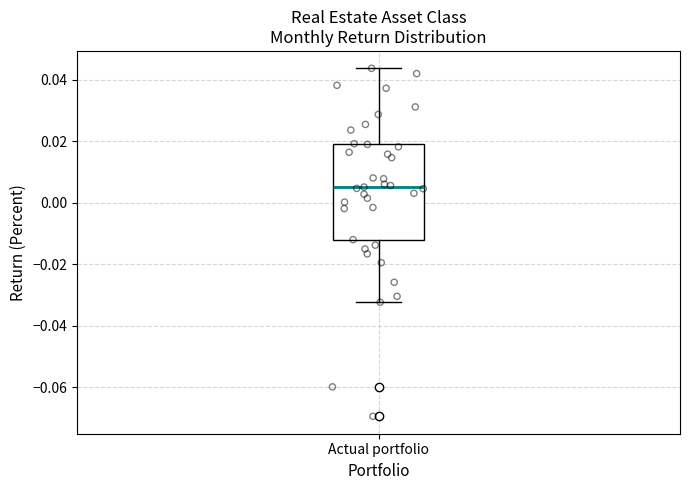

Where does the lower whisker of the box for Actual portfolio end on the y-axis? The values are not printed on the chart, so give them approximately, as read against the axis.

-0.032